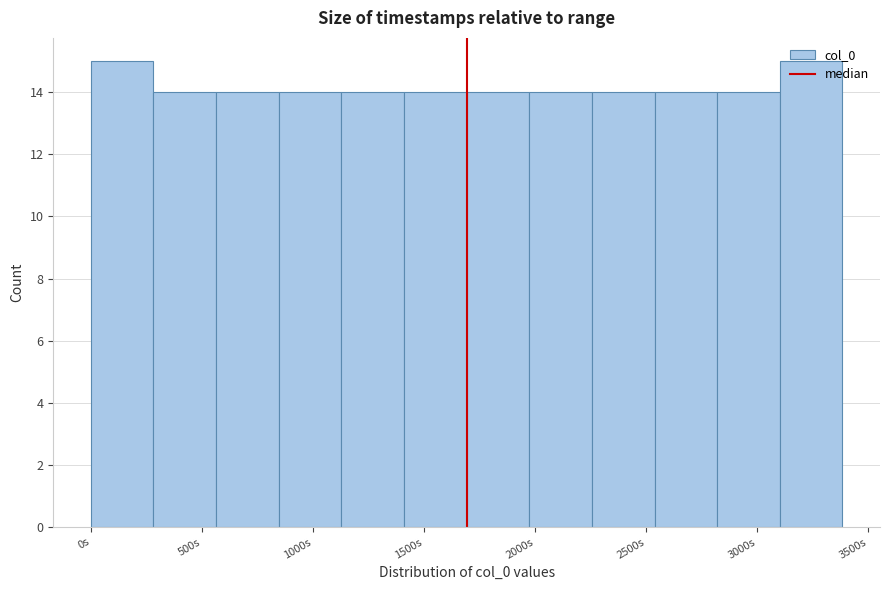

Reading left to right, transcribe this chart: for each bar, give the range it covers on the x-axis and its height. Neither the bar edges nor the heights are printed on the chart, so give them approximately, as read against the axes.

0 to 300: 15
300 to 550: 14
550 to 850: 14
850 to 1150: 14
1150 to 1400: 14
1400 to 1700: 14
1700 to 1950: 14
1950 to 2250: 14
2250 to 2550: 14
2550 to 2800: 14
2800 to 3100: 14
3100 to 3400: 15